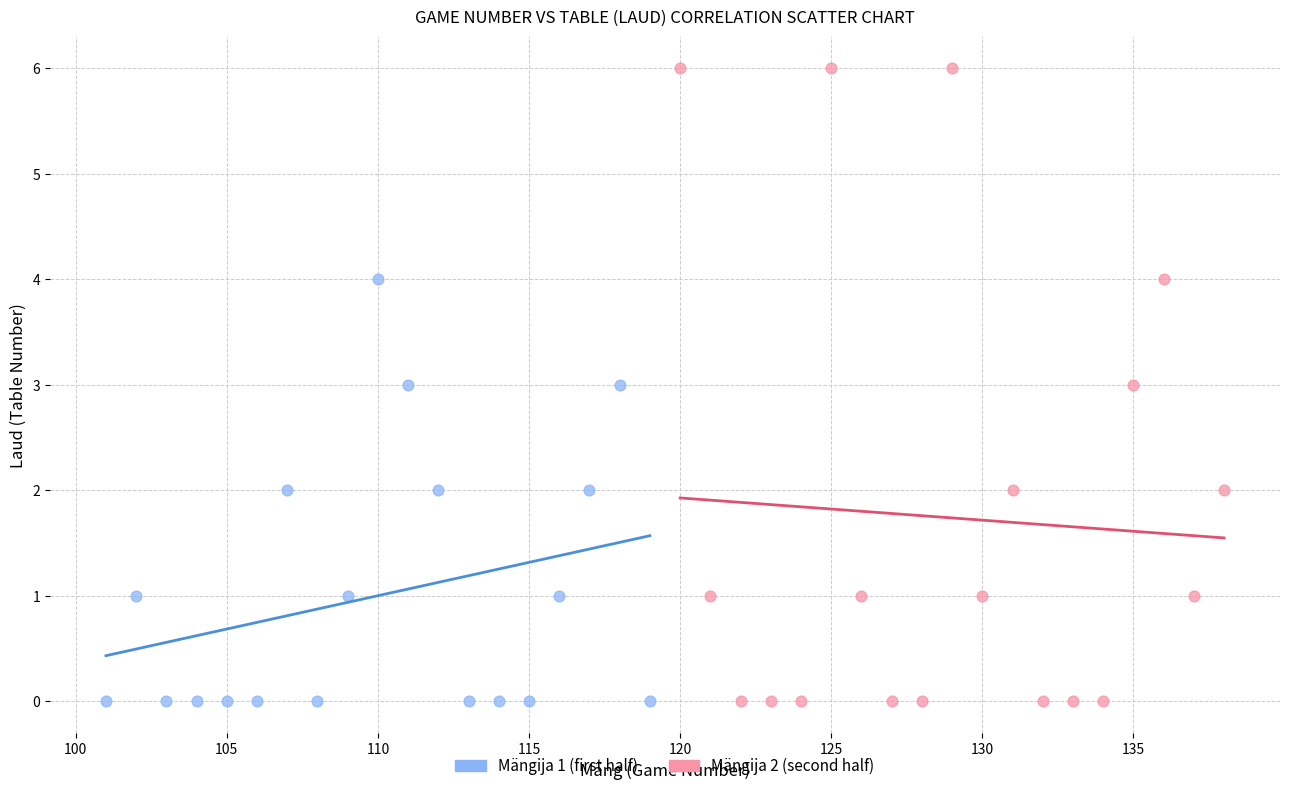

Which series contains the highest Y value?

Mängija 2 (second half)